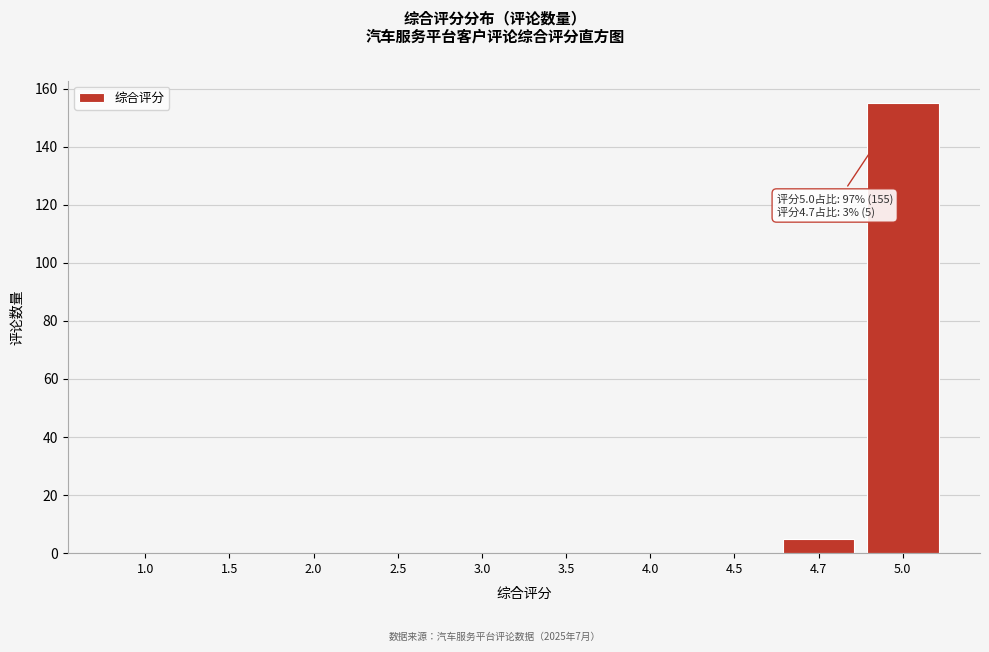

Reading left to right, extract all data points from this chart.

1.0=0	1.5=0	2.0=0	2.5=0	3.0=0	3.5=0	4.0=0	4.5=0	4.7=5	5.0=155